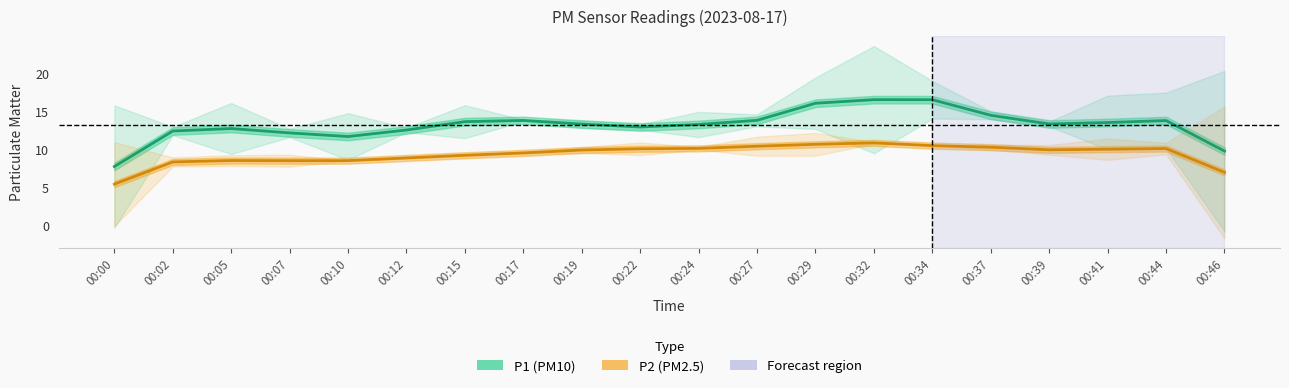

What is the average value of the P2 (PM2.5) series?

9.3